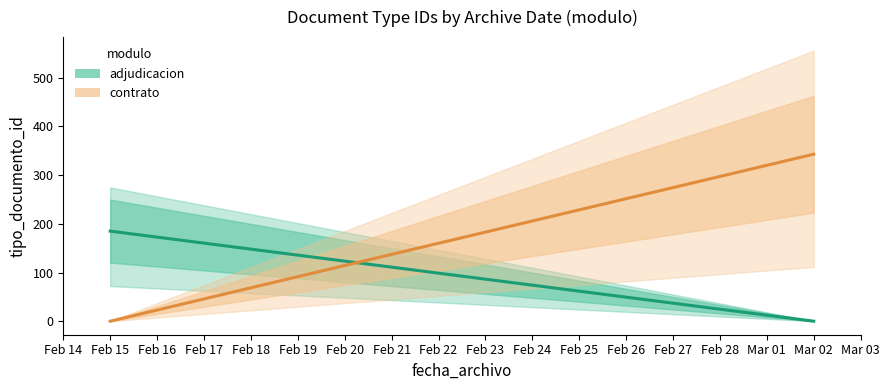

Count the contrato (mean) values in the range 0 to 343.

2